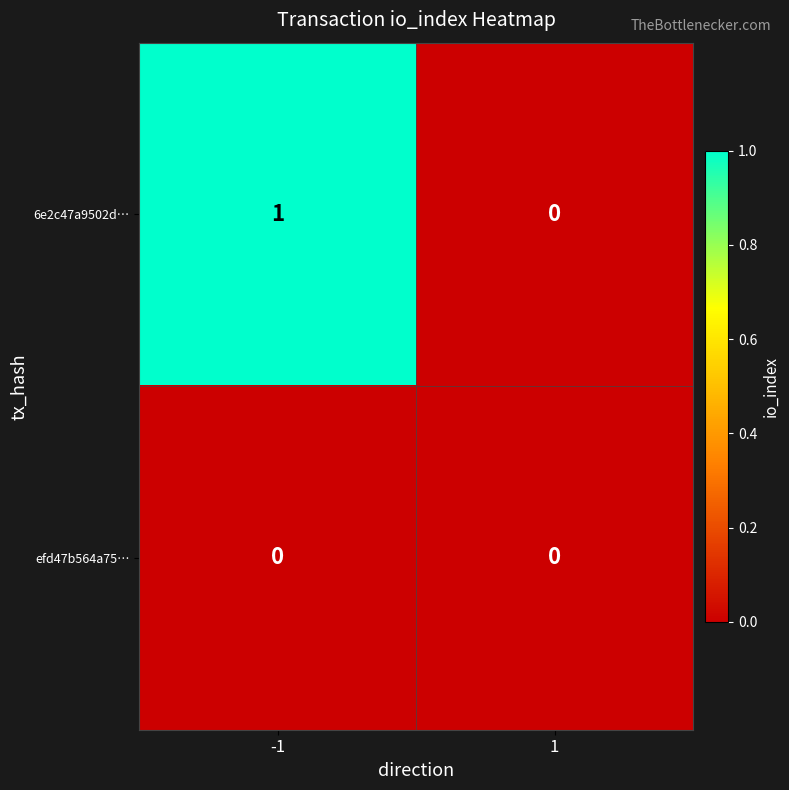

The value of efd47b564a75… at 1 is 0. True or false?

True